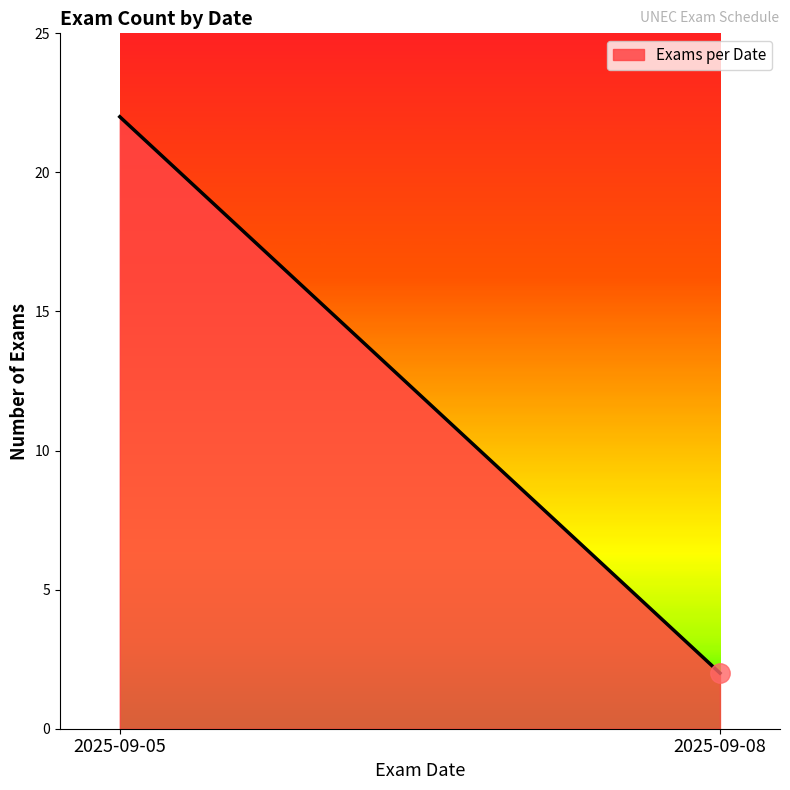

What is the ratio of the value at 2025-09-08 to the value at 2025-09-05?

0.1